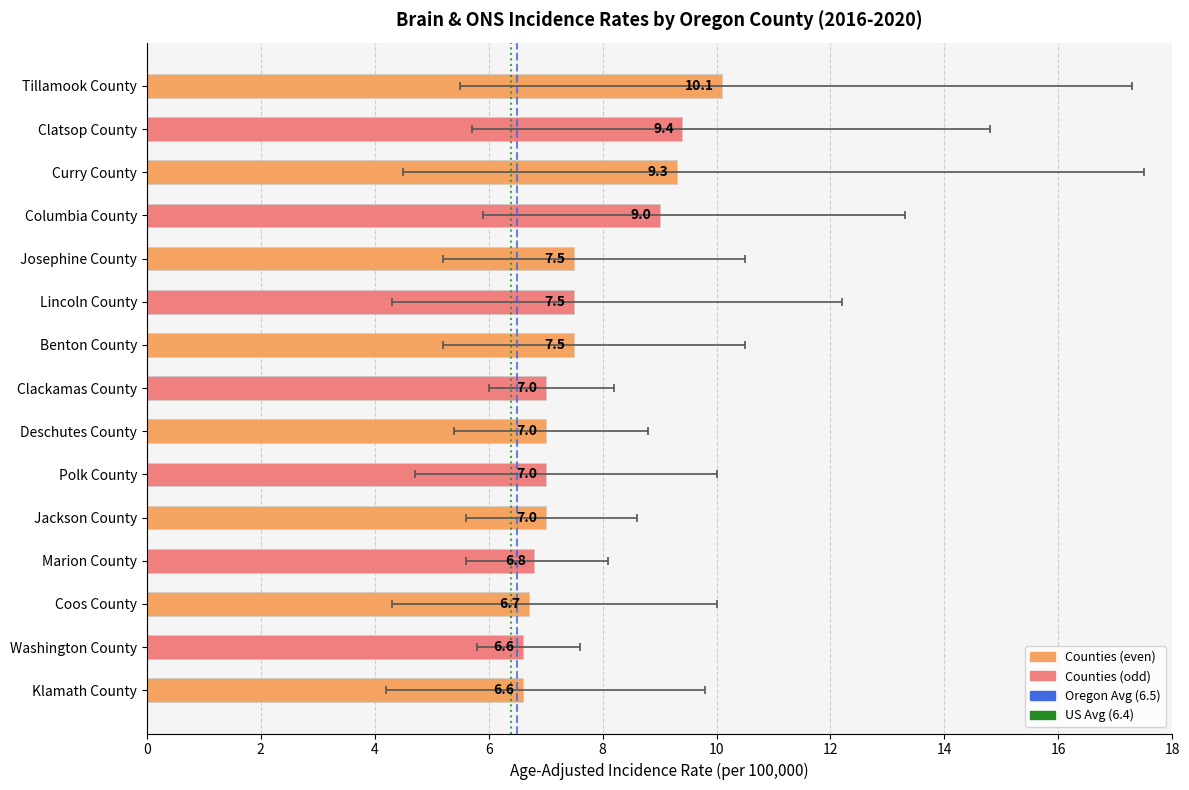

Reading left to right, list all the values displayed in this chart.

10.1	9.4	9.3	9.0	7.5	7.5	7.5	7.0	7.0	7.0	7.0	6.8	6.7	6.6	6.6